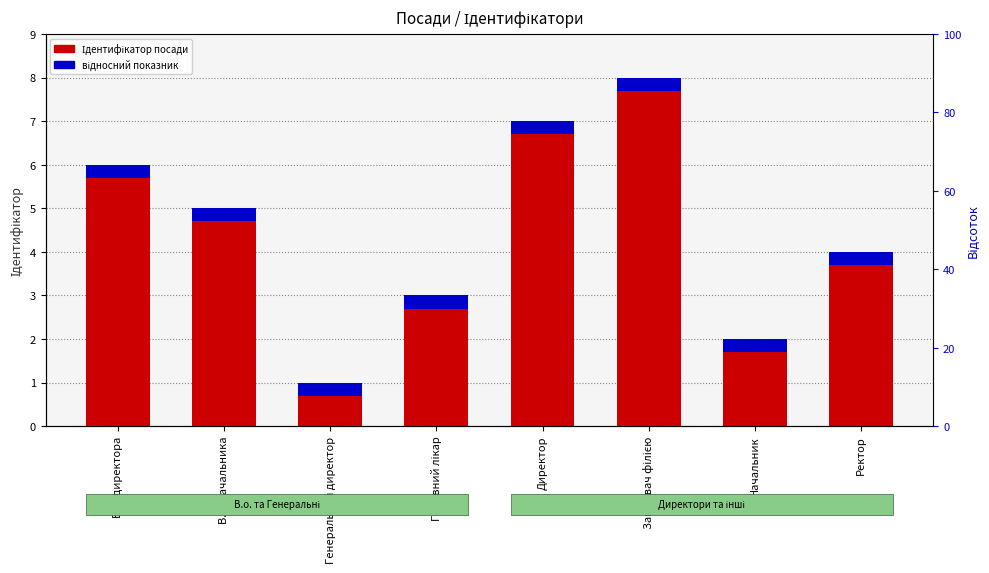

At how many categories does at least one series exceed 6?

2